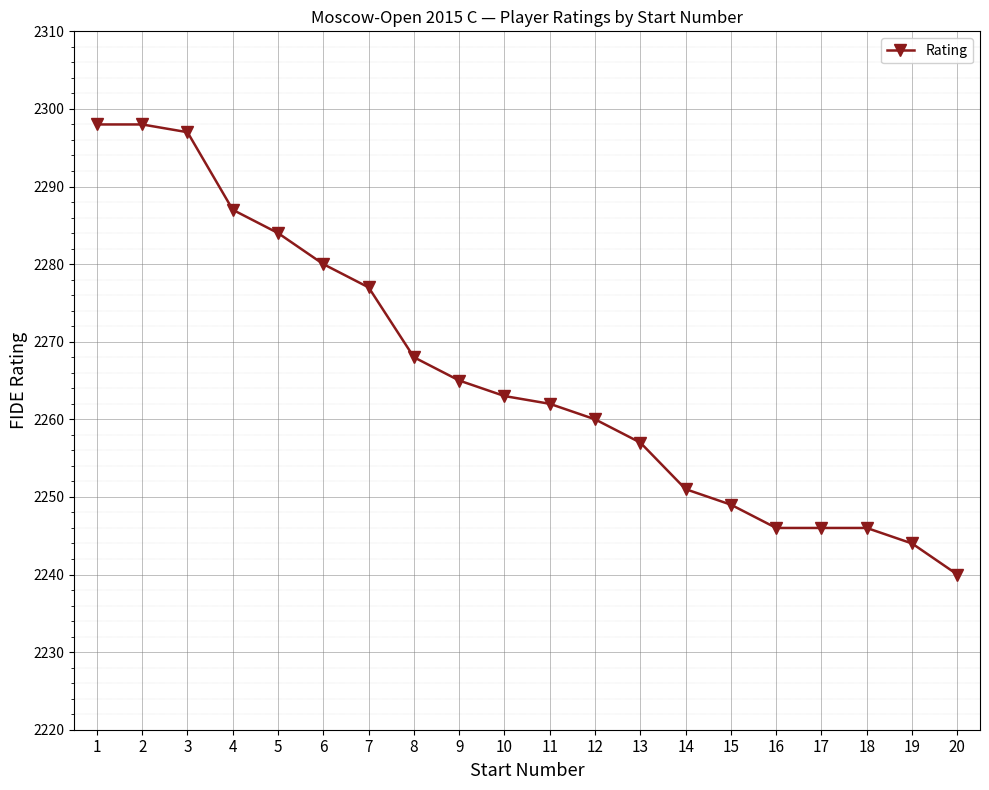

Between 18 and 4, which is larger?

4